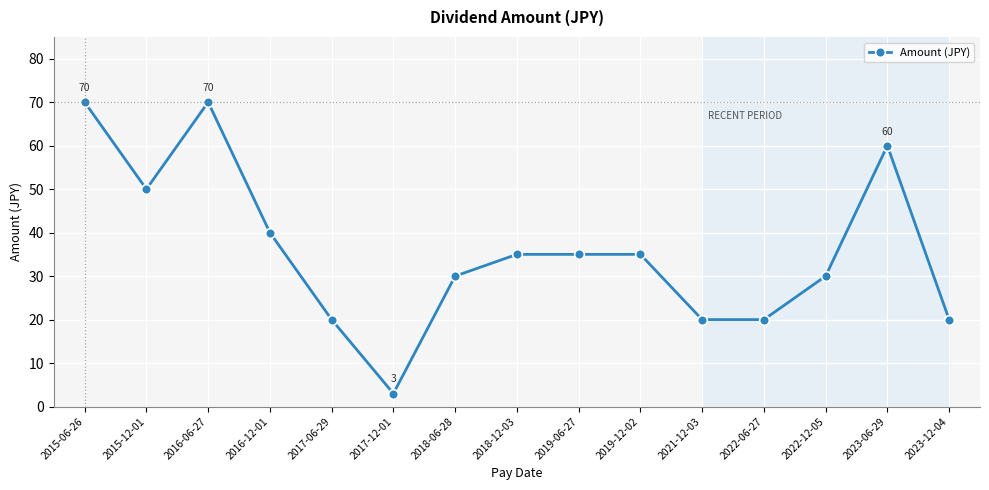

The value at 2017-06-29 is 32. True or false?

False